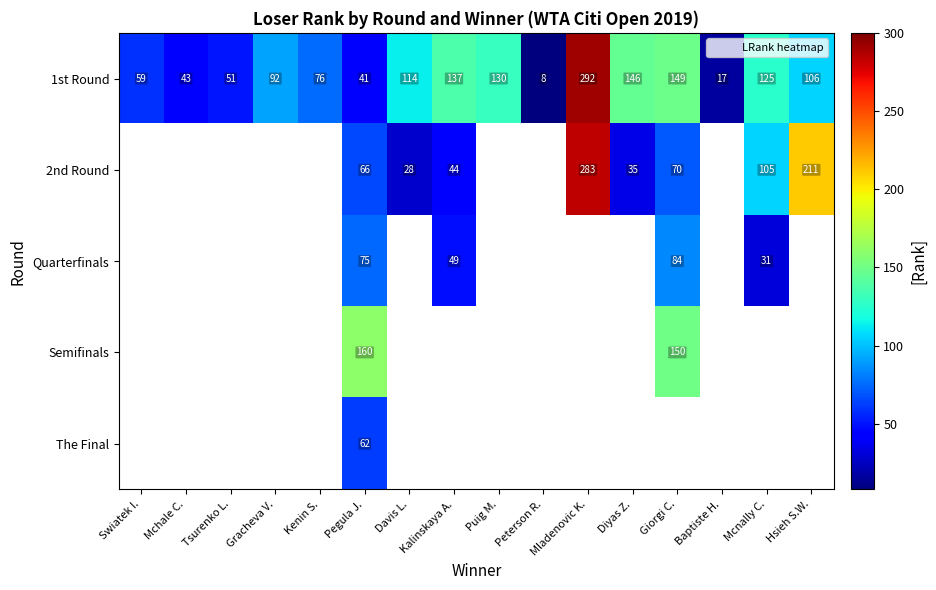

What is the approximate value of 2nd Round at Mladenovic K.?

283.0